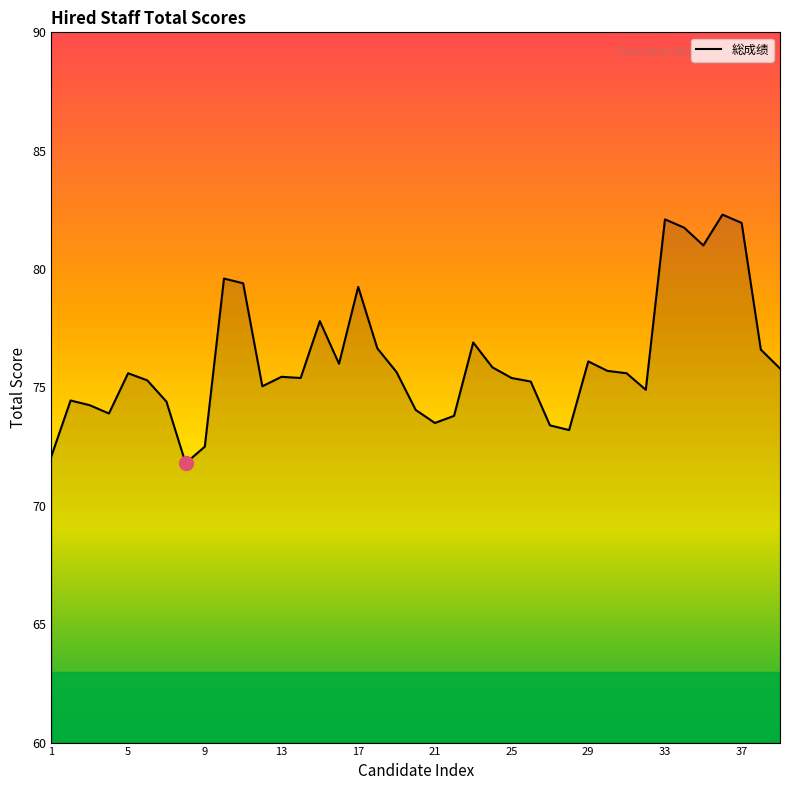

What is the maximum value shown in the chart?

82.3